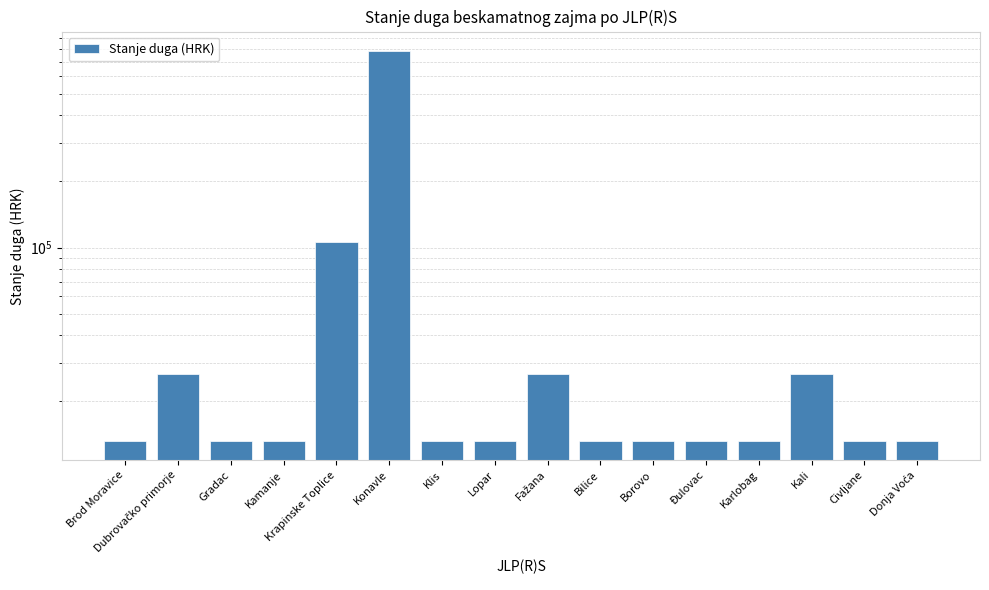

How many bars are there in total?

16